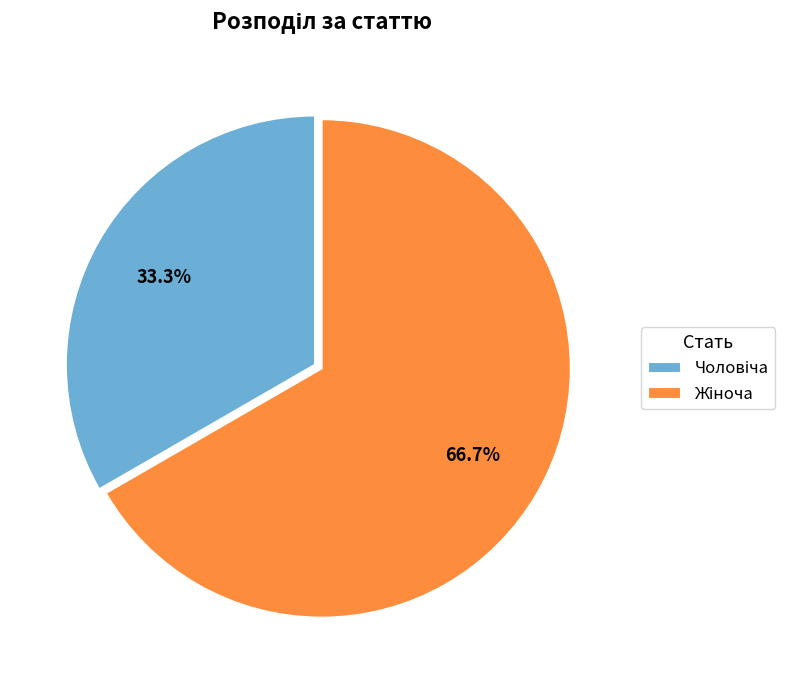

Is there any slice that represents more than half of the pie?

Yes